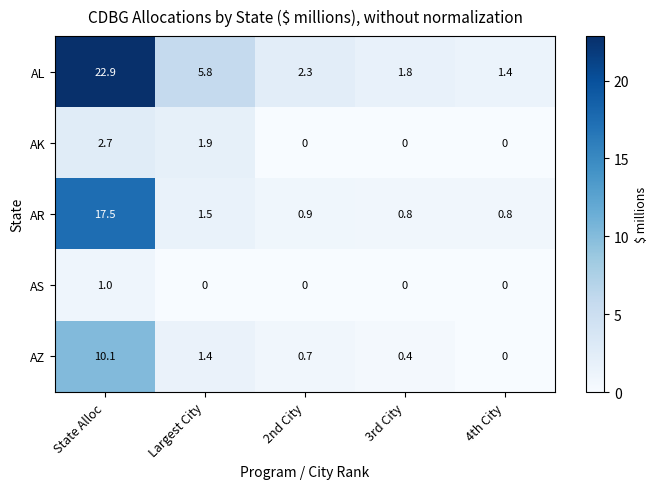

At which category is the sum across all series the highest?

State Alloc